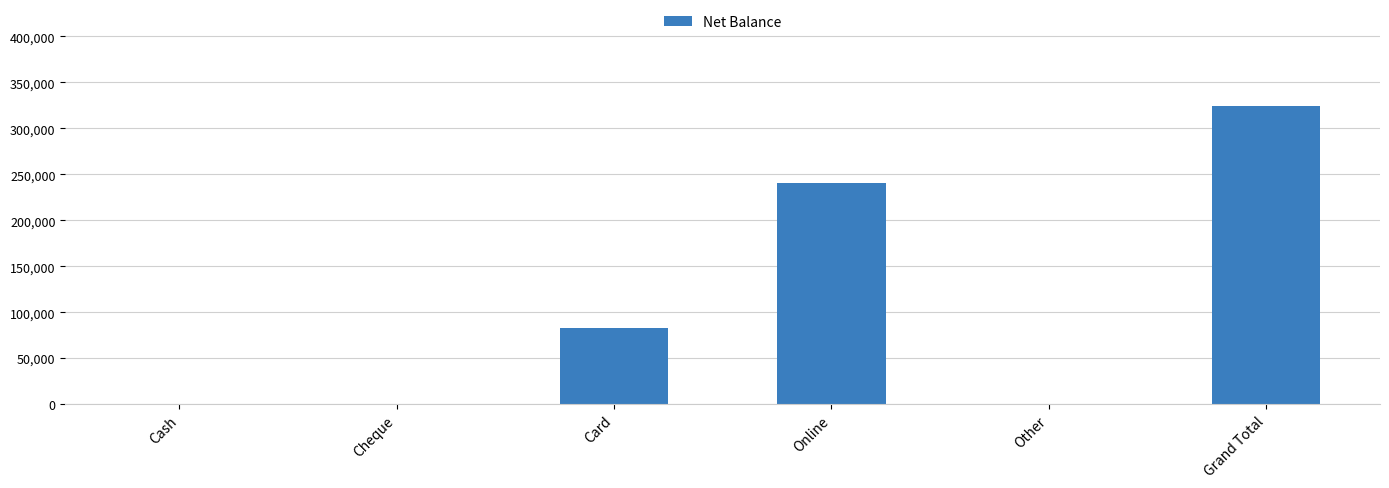

Is it true that the value at Cash is 0?

True